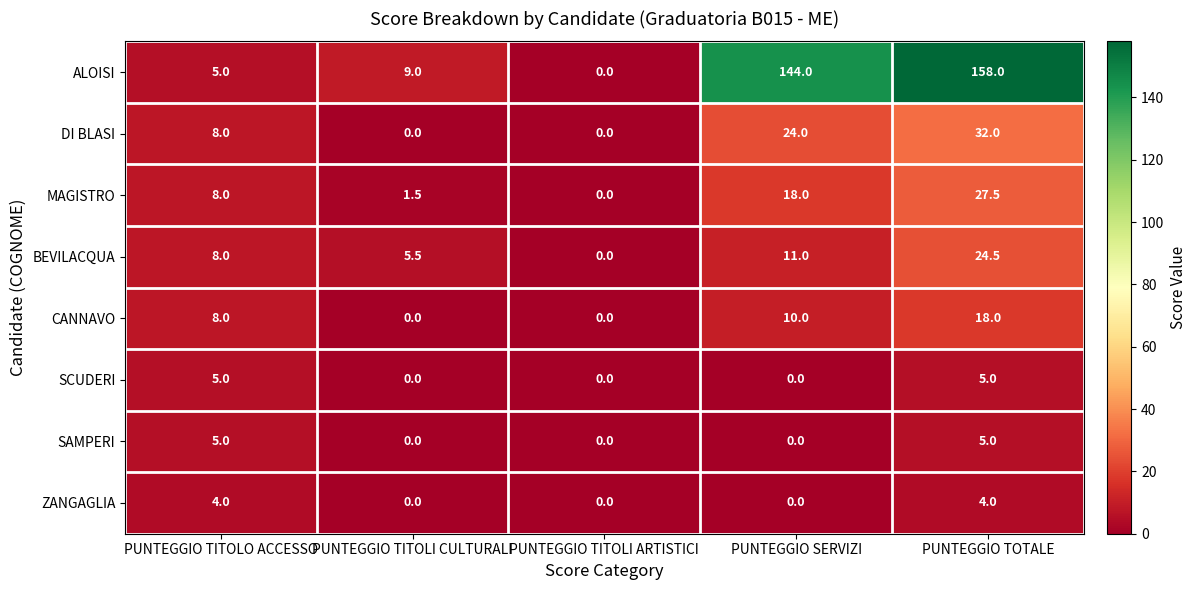

At which category does the chart reach its peak across all series?

PUNTEGGIO TOTALE